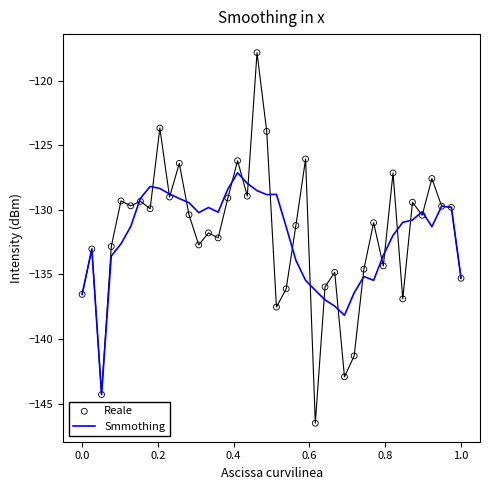

What are all the series names shown in the legend?

Smmothing, Reale